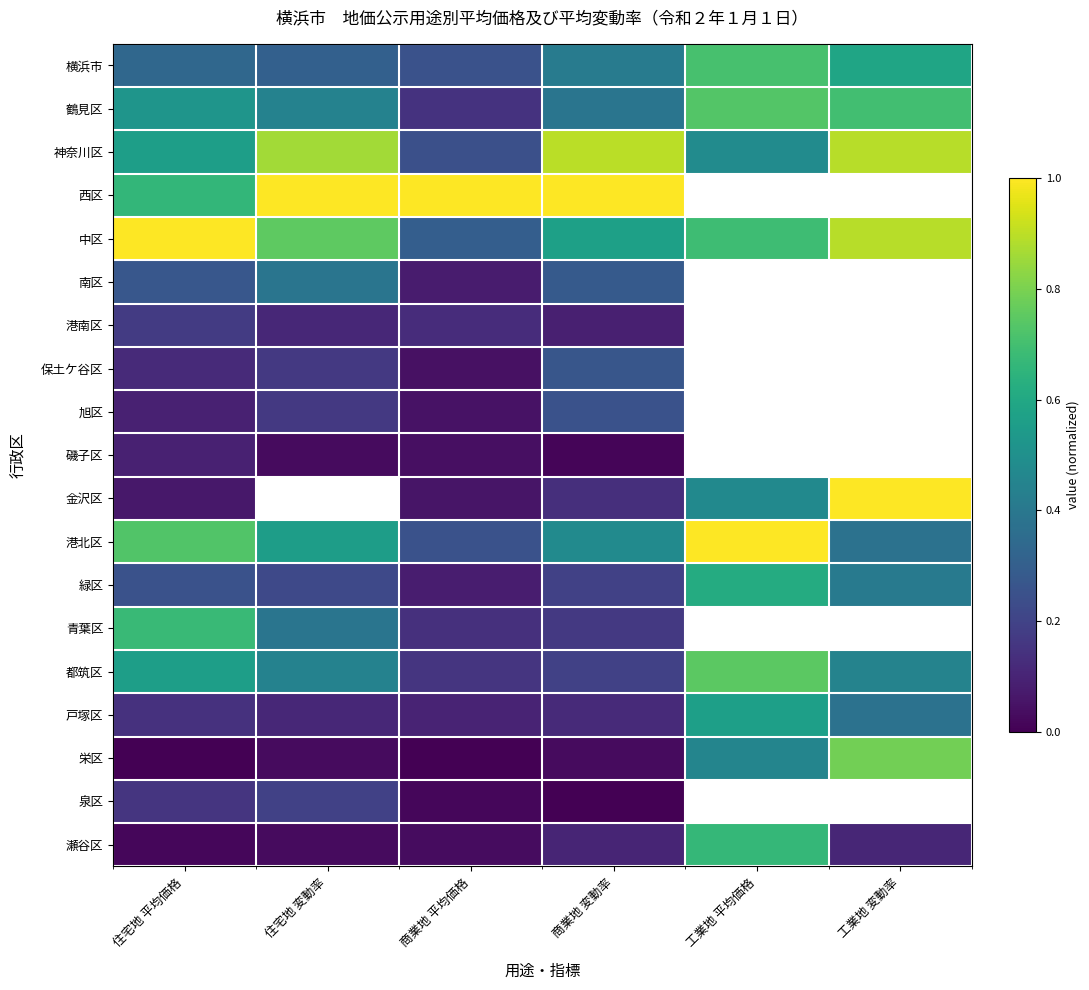

The 西区 series shows 1.0 at 商業地 変動率. True or false?

True